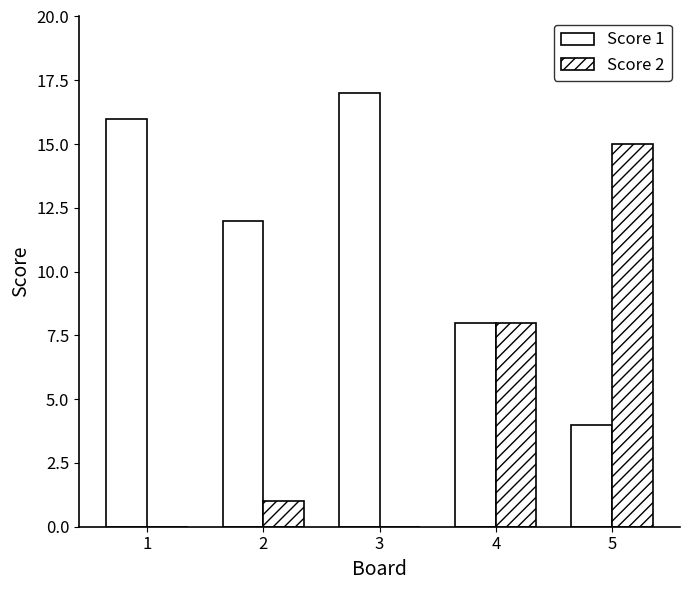

How many series are shown in this chart?

2